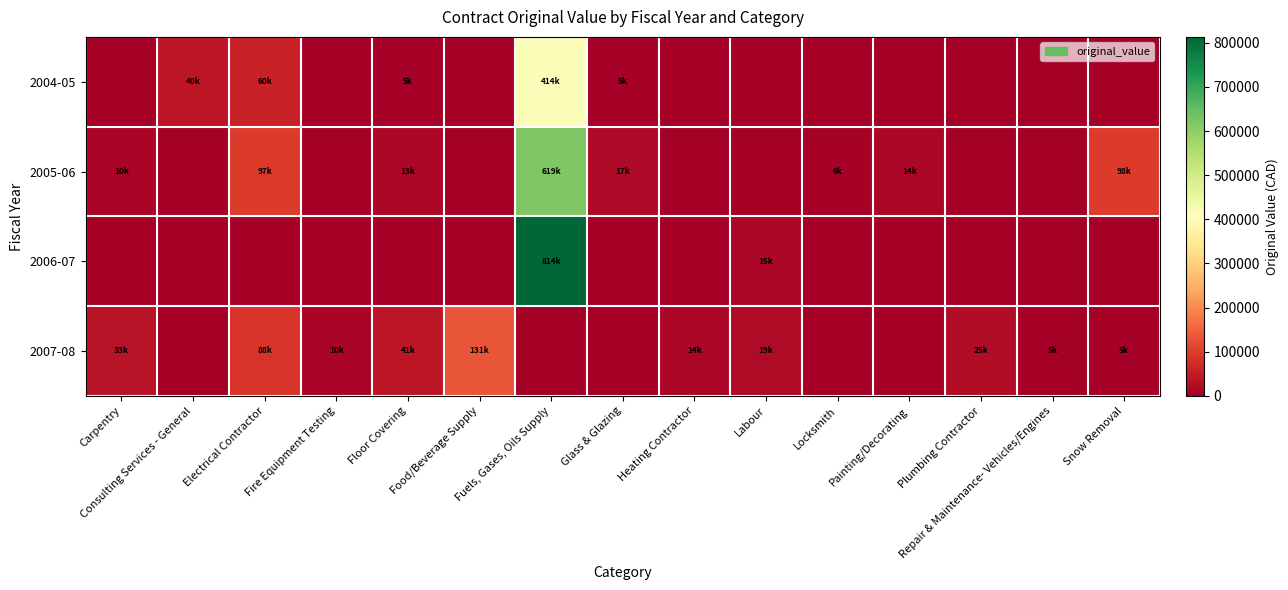

List the series in order of their peak value, highest first.

2006-07, 2005-06, 2004-05, 2007-08